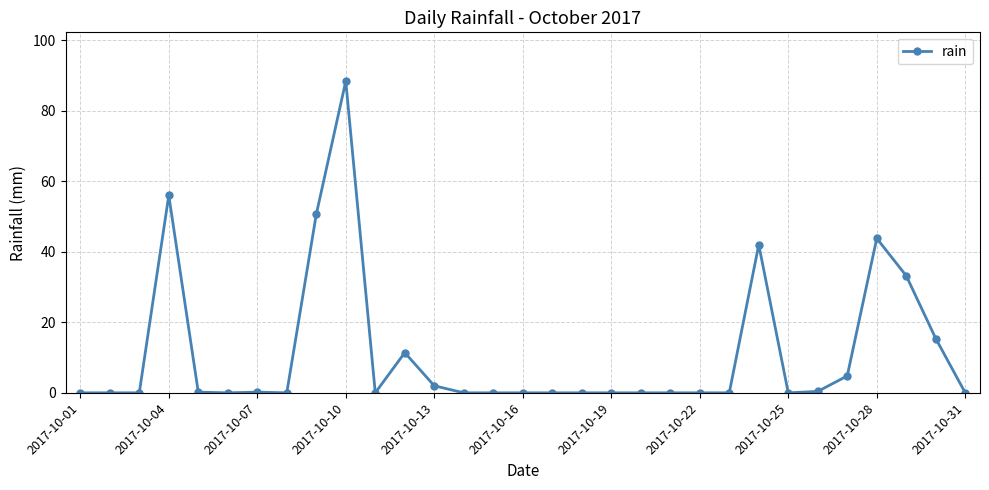

What is the average value?

11.2